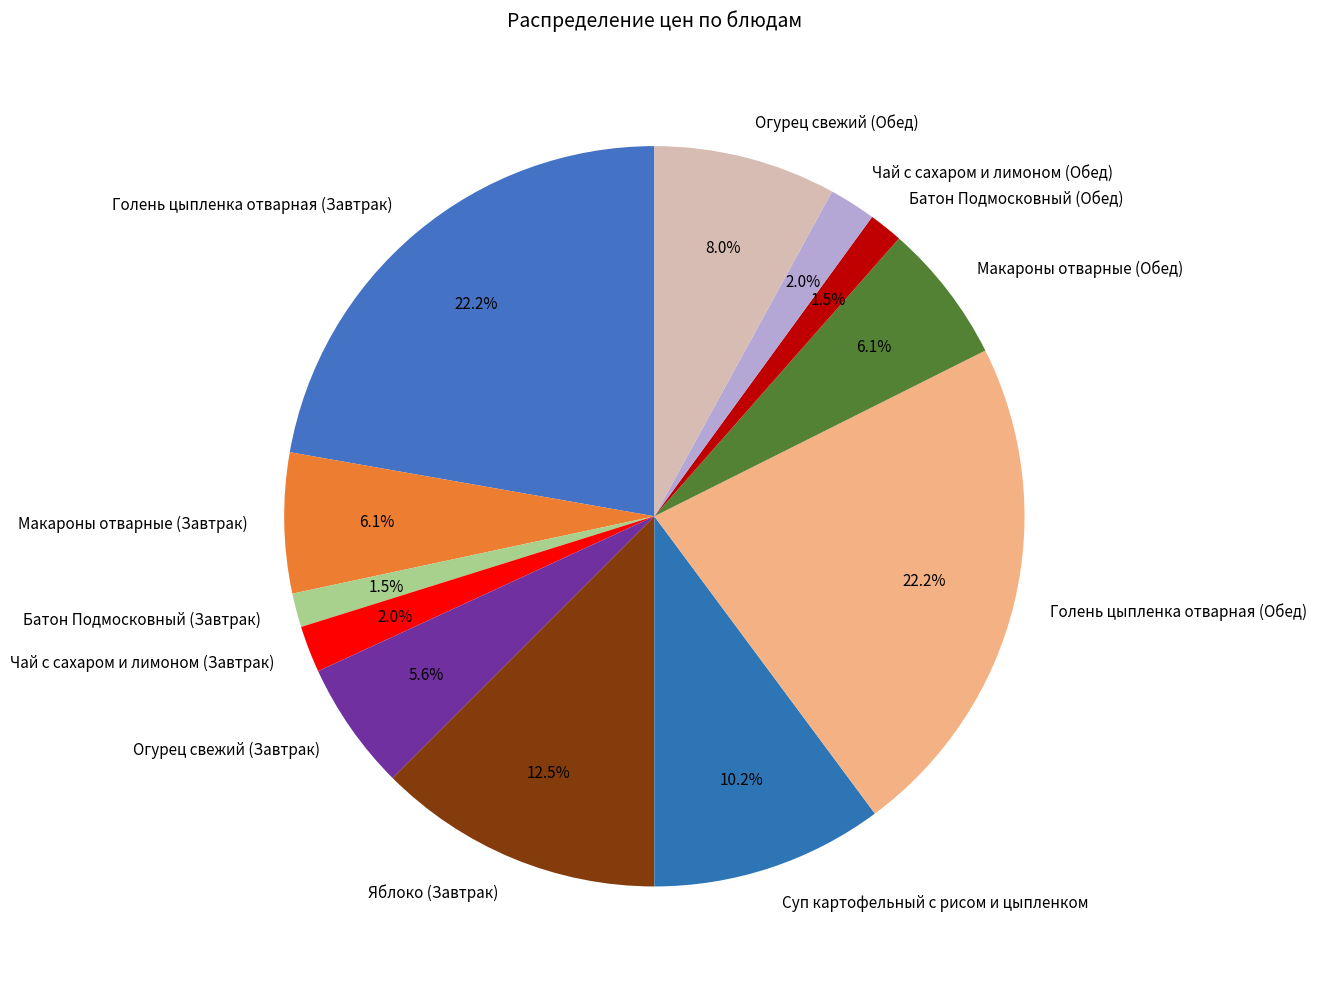

Does any single category account for the majority?

No